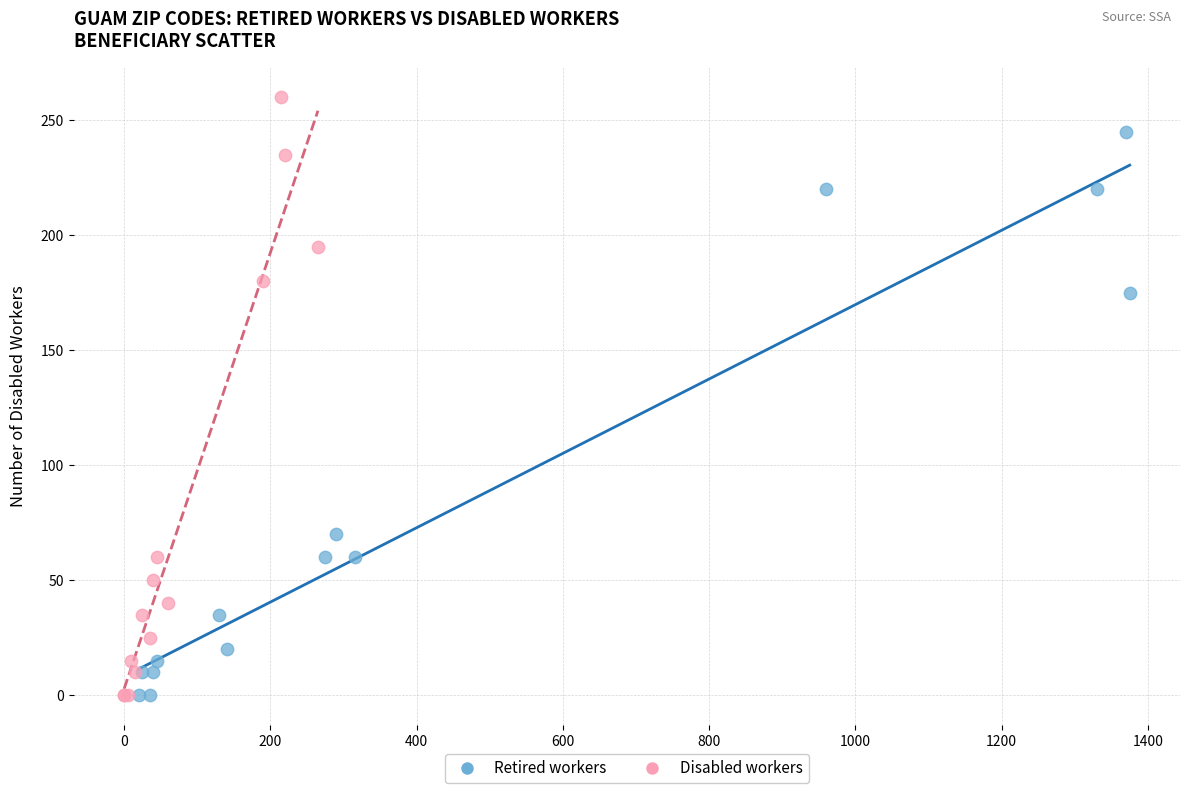

Which series contains the highest Y value?

Disabled workers